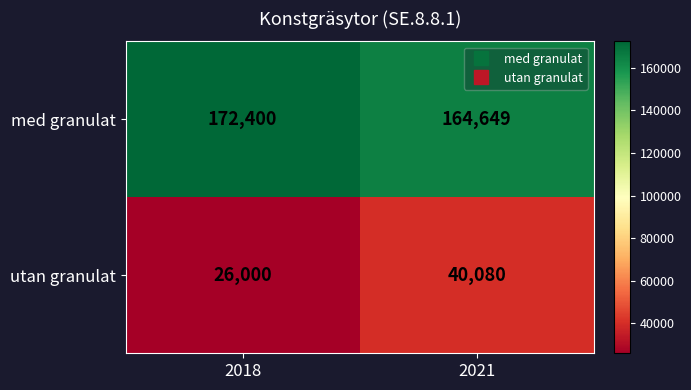

Which series has the widest spread of values?

utan granulat